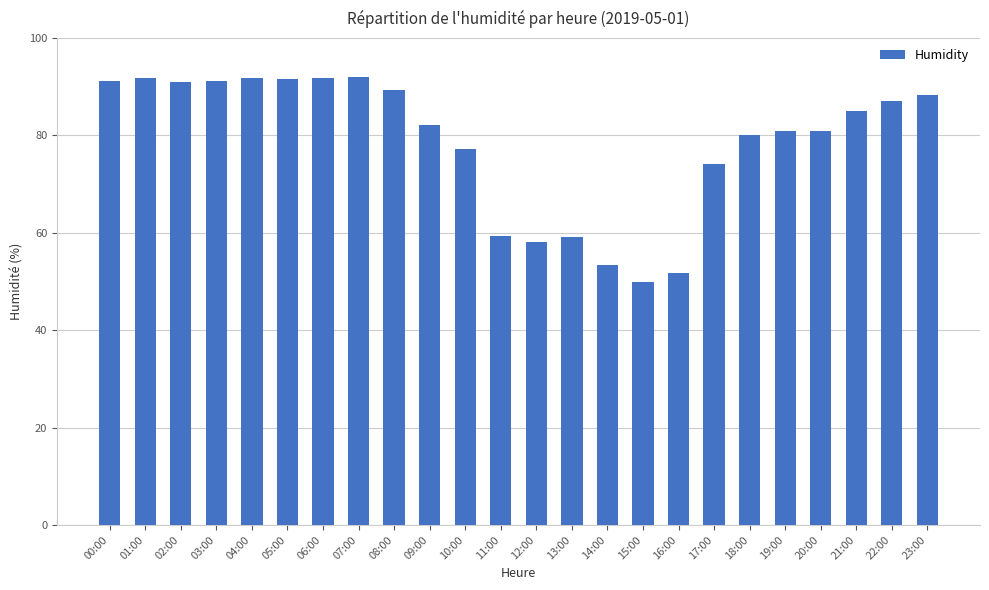

How many data points are less than 85?

12